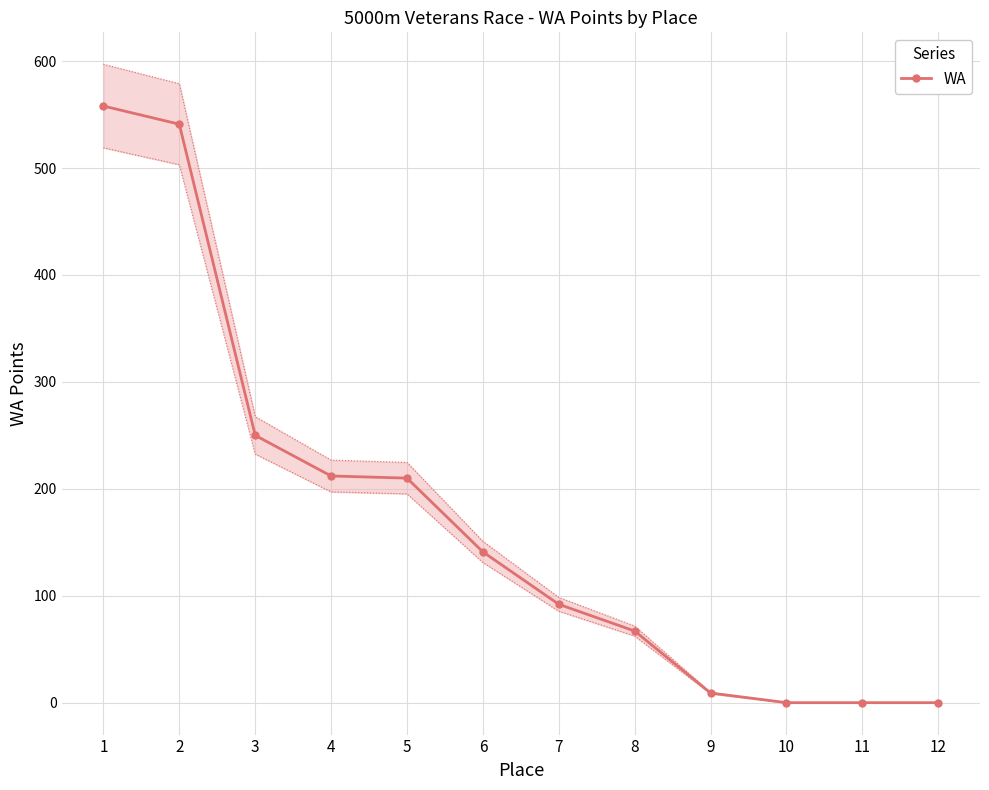

List the labels in order of value, smallest first.

10, 11, 12, 9, 8, 7, 6, 5, 4, 3, 2, 1